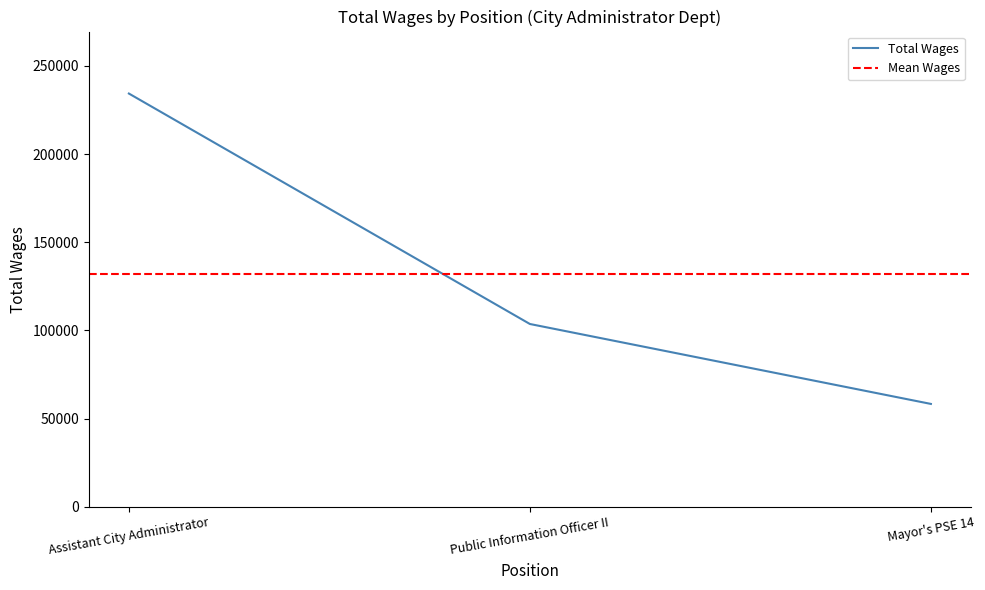

What is the change in value from Assistant City Administrator to Mayor's PSE 14?

-176049